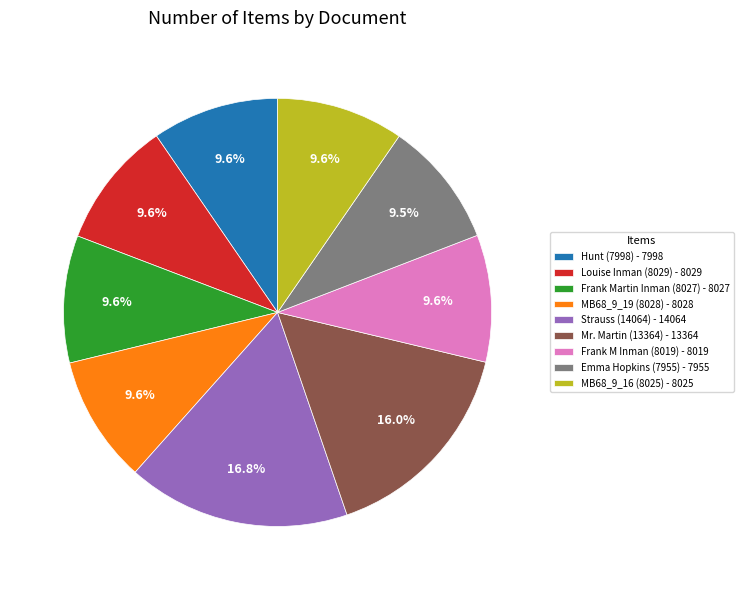

Is Frank Martin Inman (8027) - 8027 the majority of the pie?

No